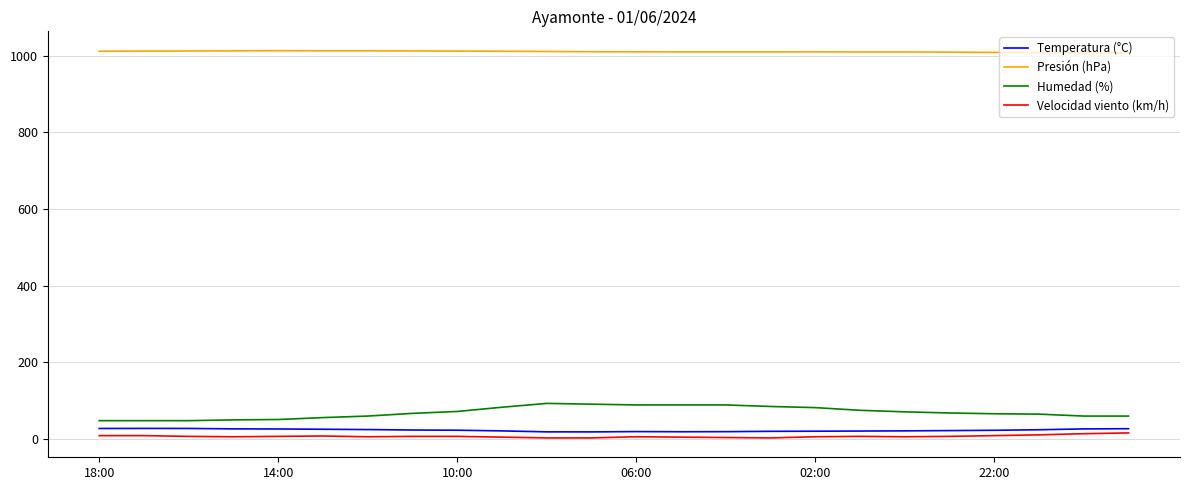

True or false: Humedad (%) and Temperatura (°C) cross at least once.

False